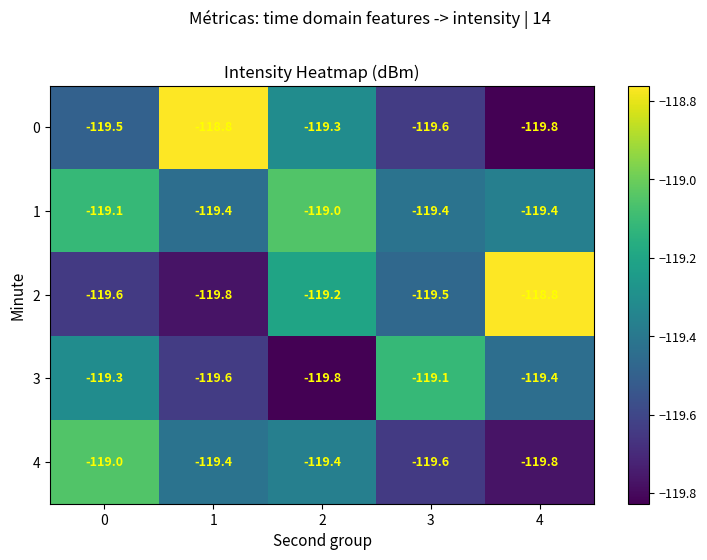

Is it true that 3 equals -119.3 at 0?

True